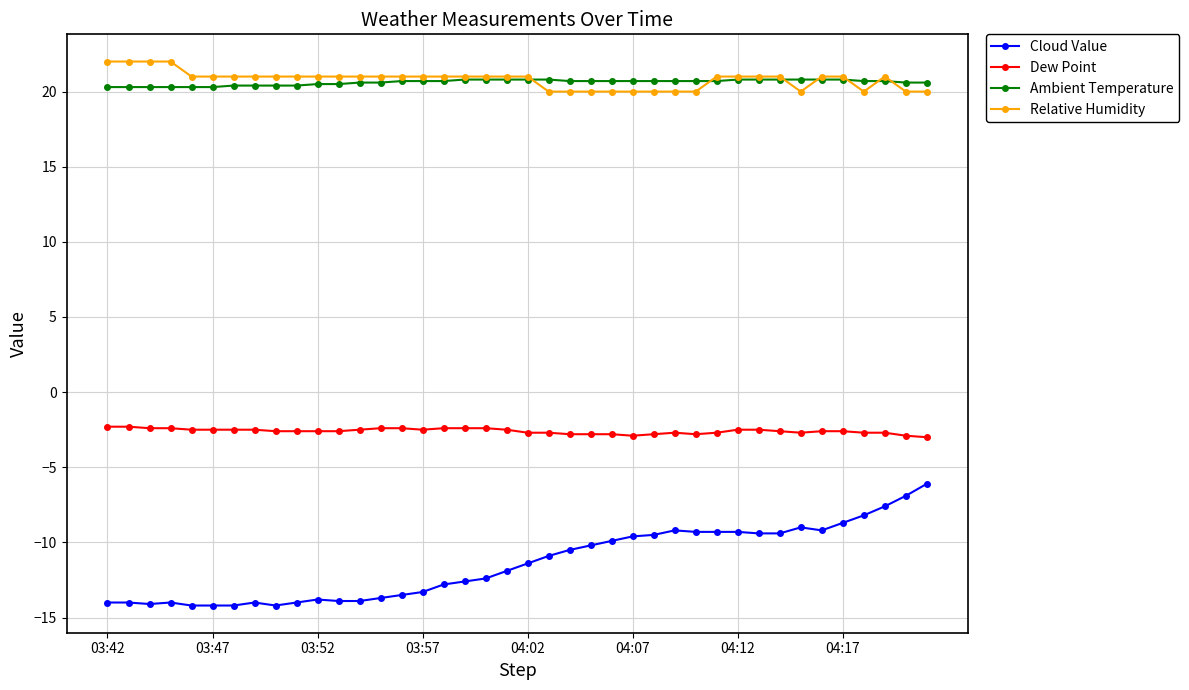

How many distinct data groups are displayed?

4